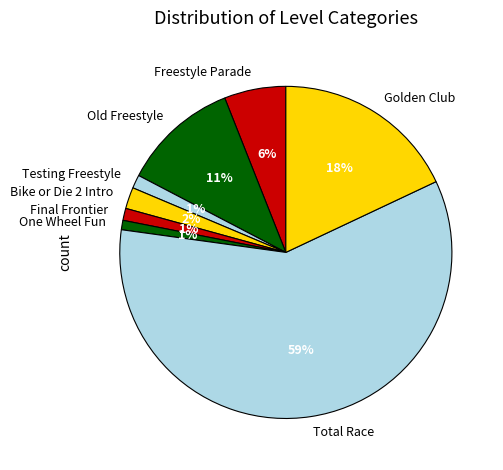

To the nearest percent, what portion does Old Freestyle represent?

11%